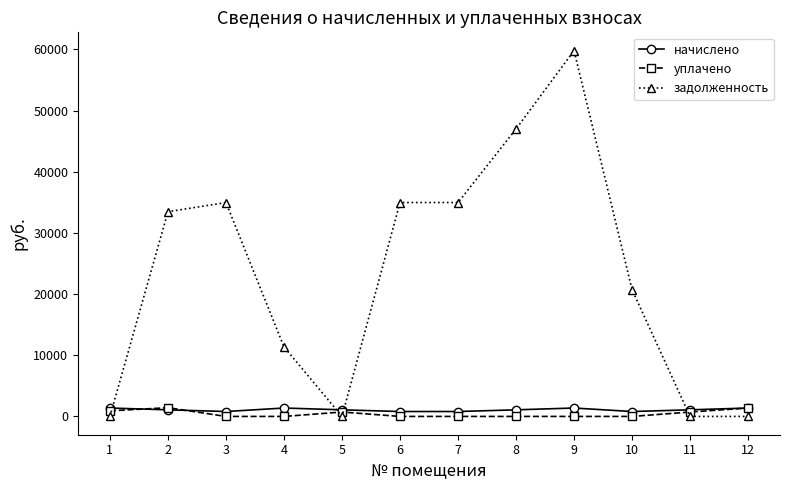

The value of уплачено at 9 is 0.0. True or false?

True